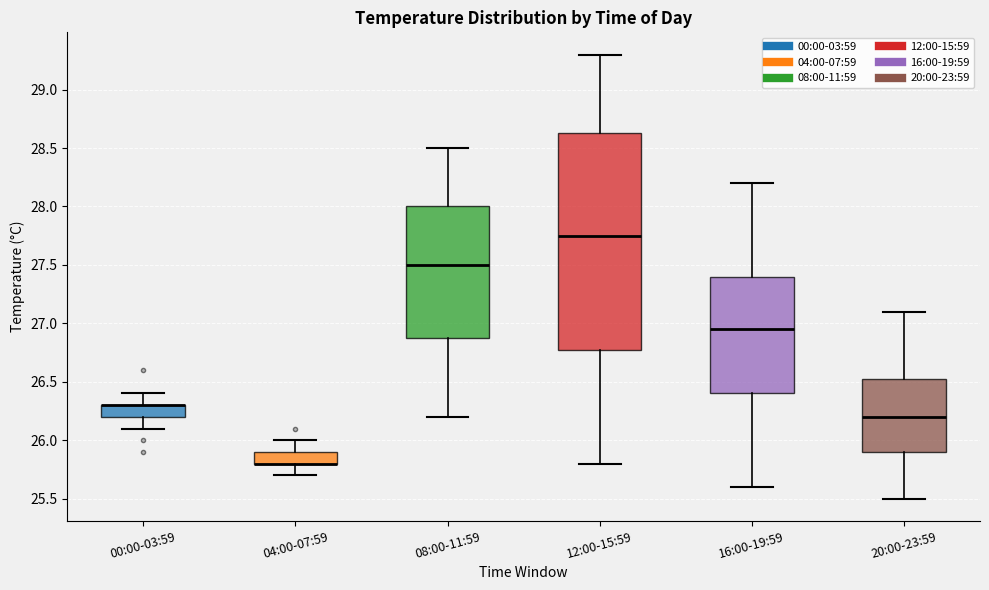

Reading left to right, transcribe this box plot: for each box, give where its median line is, the range the box spans, and where its two whiskers end, as read against the y-axis. The values are not printed on the chart, so give them approximately, as read against the axis.

00:00-03:59: median 26.30 (drawn on the box's upper edge), box 26.20 to 26.30, whiskers 26.10 to 26.40
04:00-07:59: median 25.80 (drawn on the box's lower edge), box 25.80 to 25.90, whiskers 25.70 to 26.00
08:00-11:59: median 27.50, box 26.90 to 28.00, whiskers 26.20 to 28.50
12:00-15:59: median 27.75, box 26.80 to 28.65, whiskers 25.80 to 29.30
16:00-19:59: median 26.95, box 26.40 to 27.40, whiskers 25.60 to 28.20
20:00-23:59: median 26.20, box 25.90 to 26.55, whiskers 25.50 to 27.10